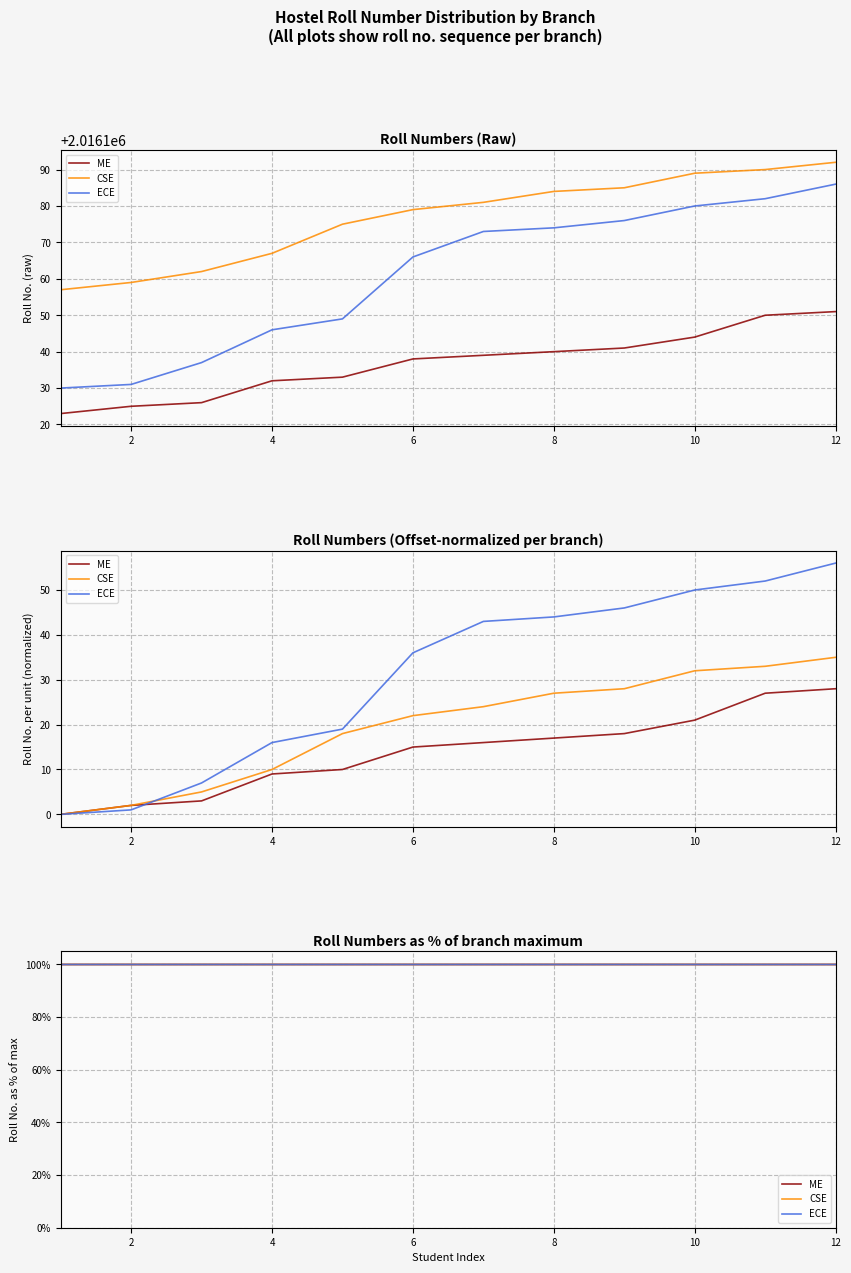

What is the sum of the ECE values at 7 and 10?

200.0